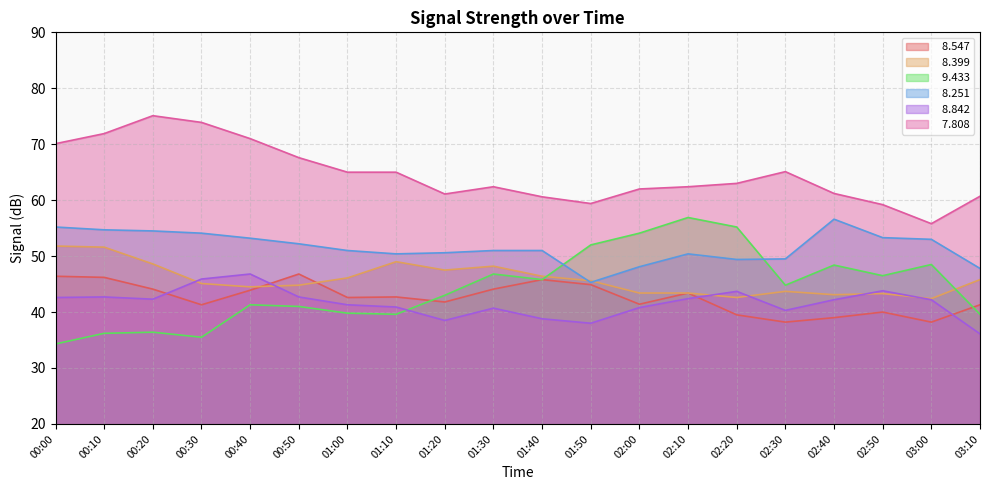

True or false:   9.433 and   8.842 intersect in this chart.

True